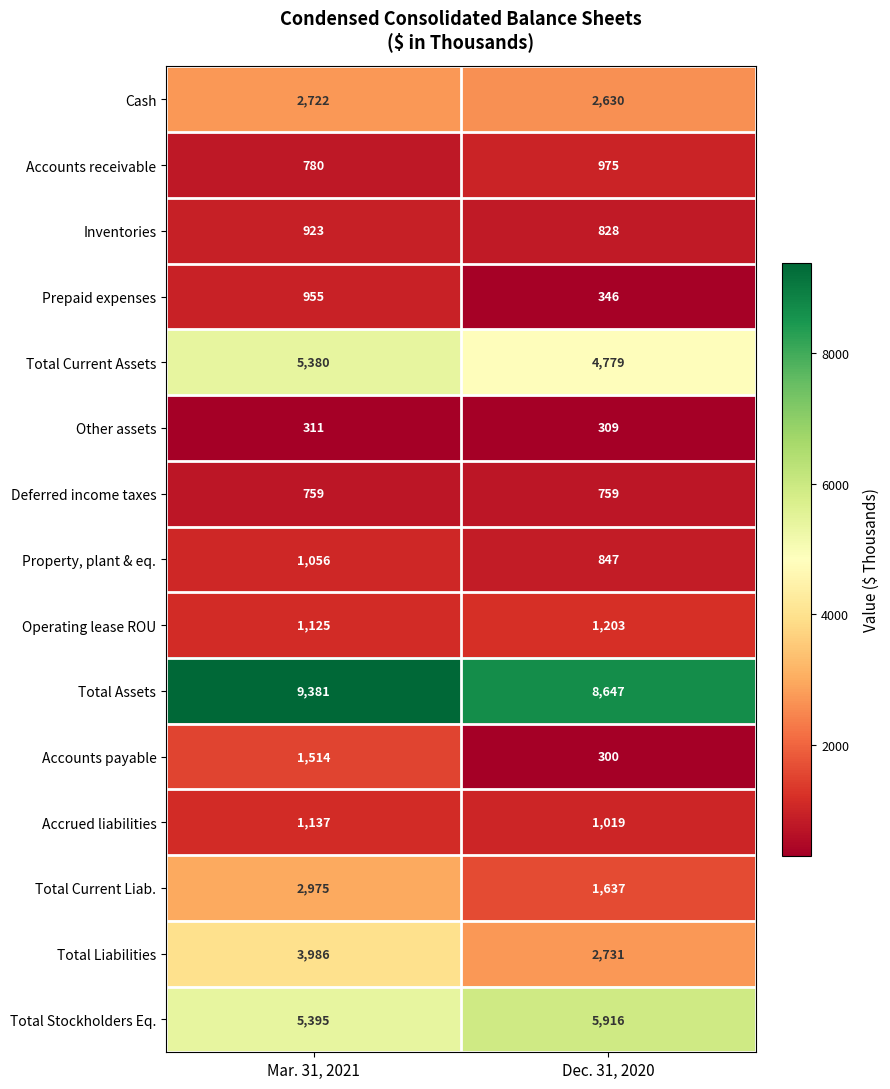

What is the total value across all series at Dec. 31, 2020?

32926